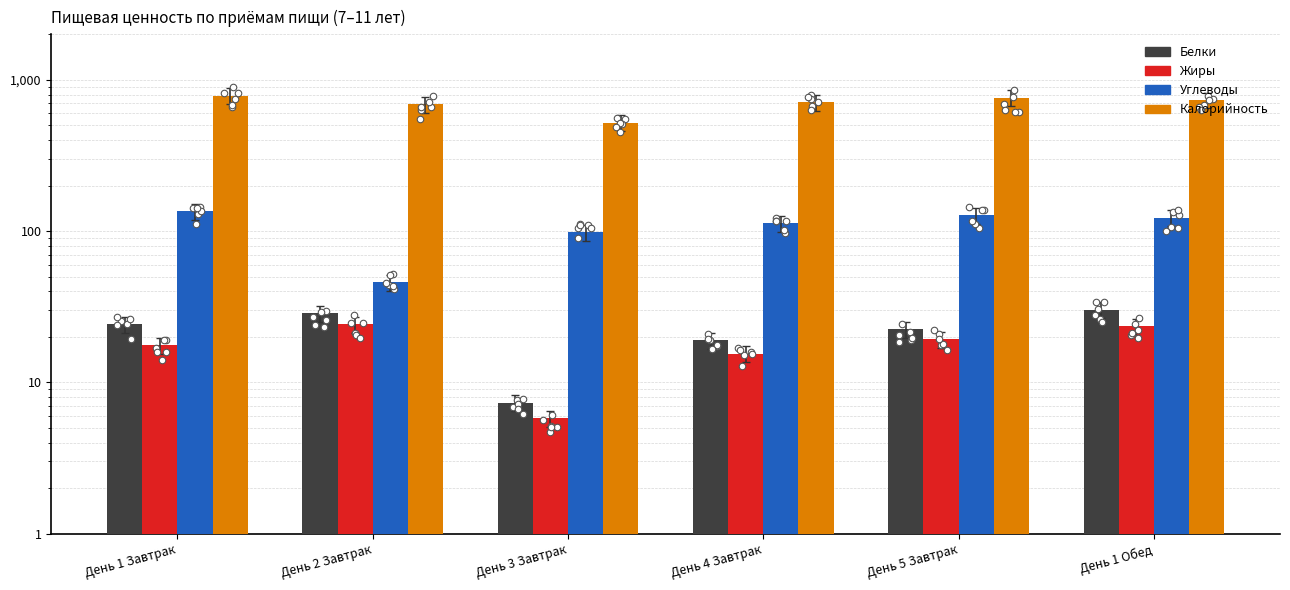

At how many categories does at least one series exceed 606?

5